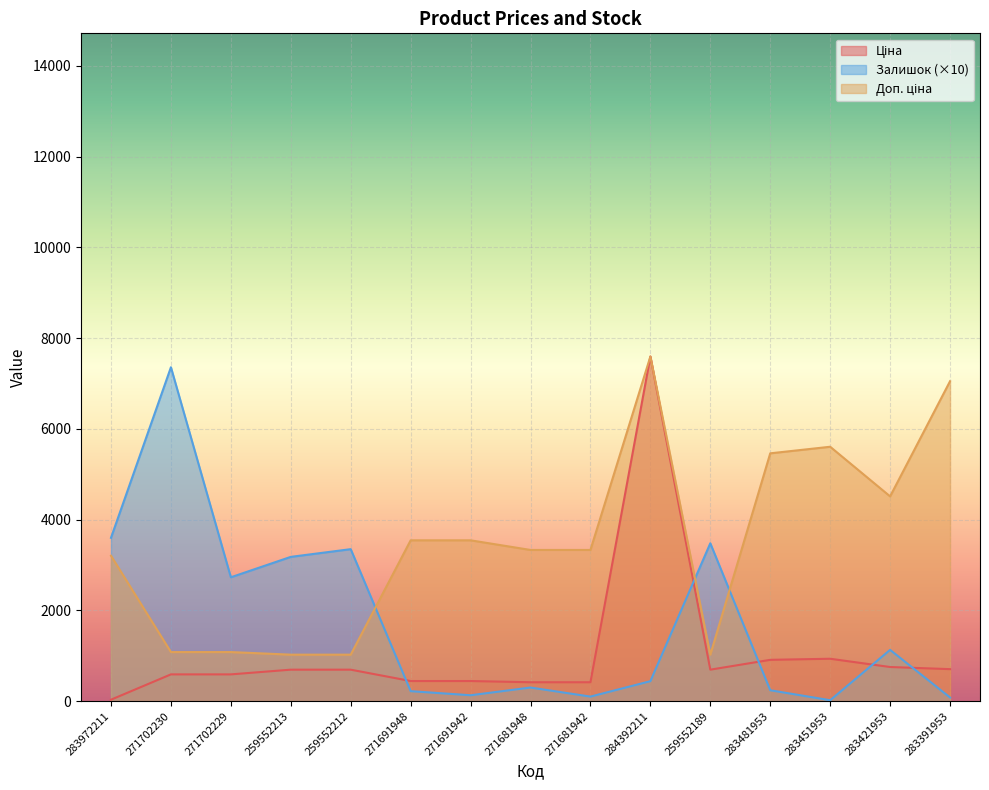

Reading right to left, list all the values displayed in this chart.

Ціна: 705.1	752.2	934.5	910.4	693.7	7596.5	416.6	416.6	443.1	443.1	693.7	693.7	589.9	589.9	32.0
Доп. ціна: 7051.3	4513.3	5607.2	5462.3	1024.6	7596.5	3332.5	3332.5	3545.0	3545.0	1024.6	1024.6	1081.7	1081.7	3205.0
Залишок: 80.0	1130.0	20.0	240.0	3480.0	440.0	100.0	300.0	130.0	220.0	3350.0	3180.0	2730.0	7360.0	3600.0